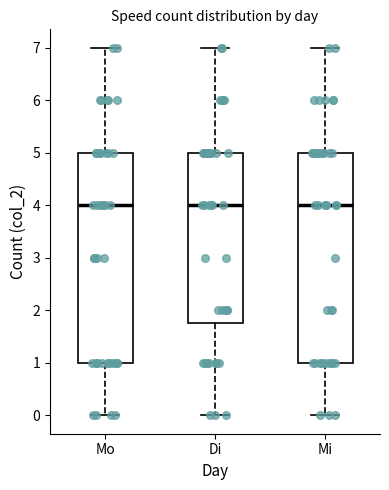

Where is the lower edge of the box for Mo on the y-axis? The values are not printed on the chart, so give them approximately, as read against the axis.

1.0